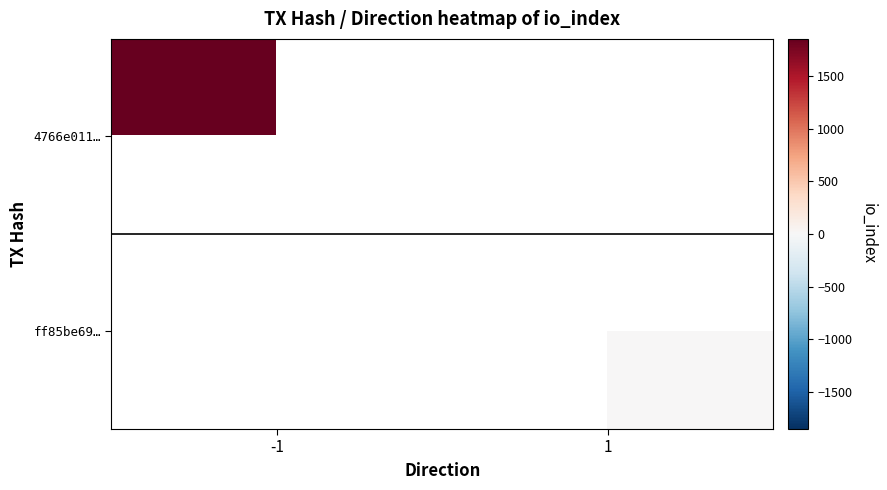

What is the greatest value displayed?

1850.0